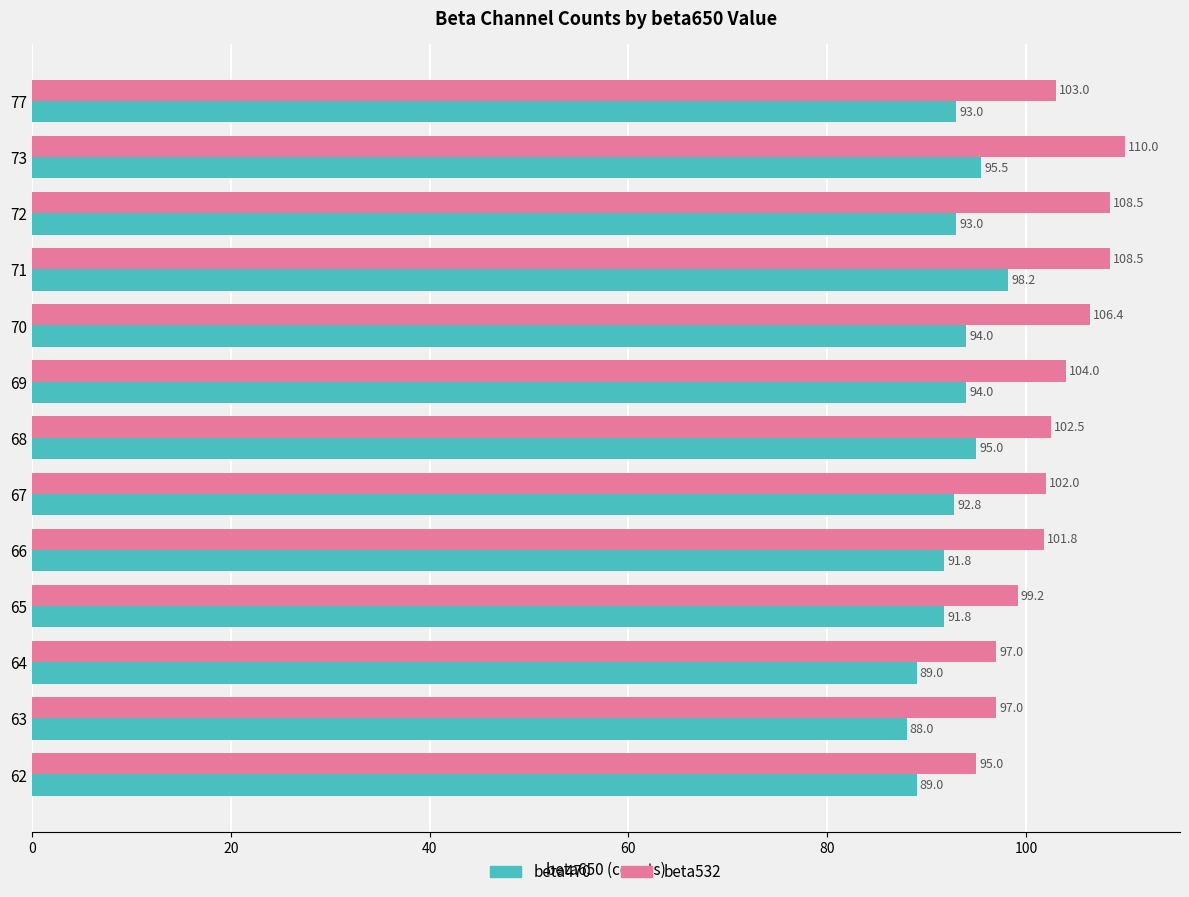

List the series in order of their peak value, lowest first.

beta470, beta532